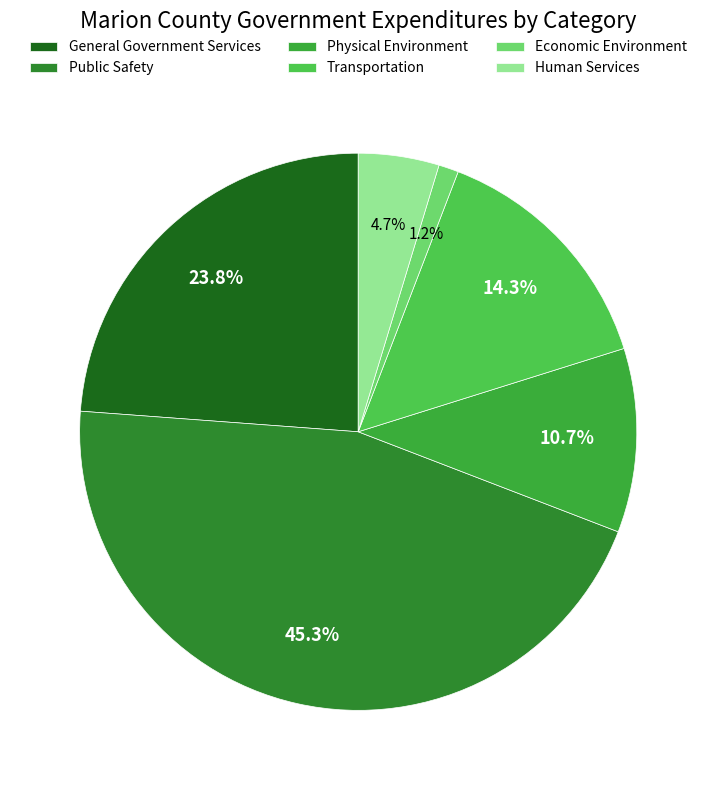

To the nearest percent, what is the difference between the largest and smallest slice percentages?

44%